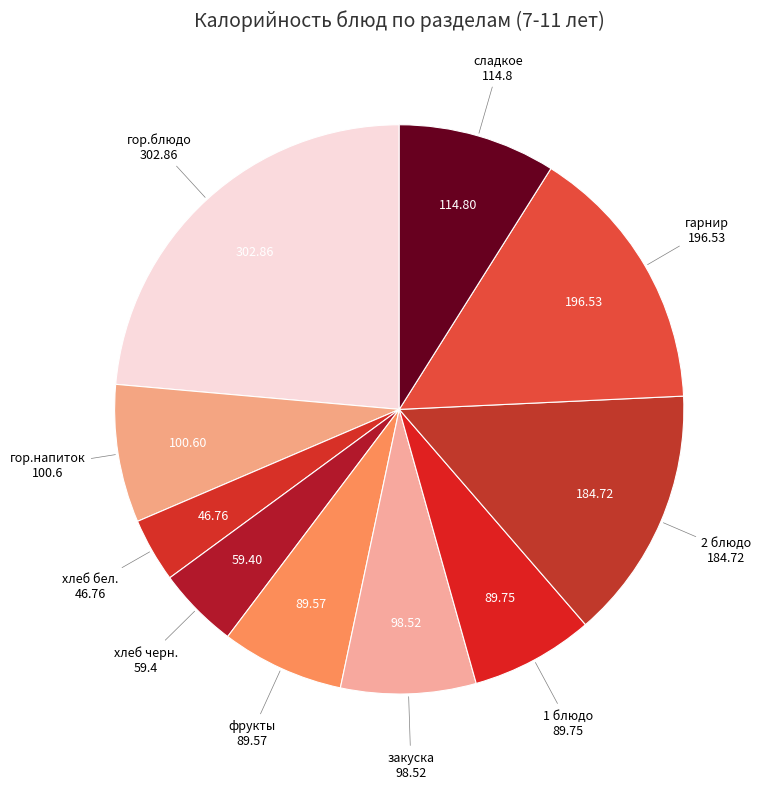

Count the number of slices in the pie.

10